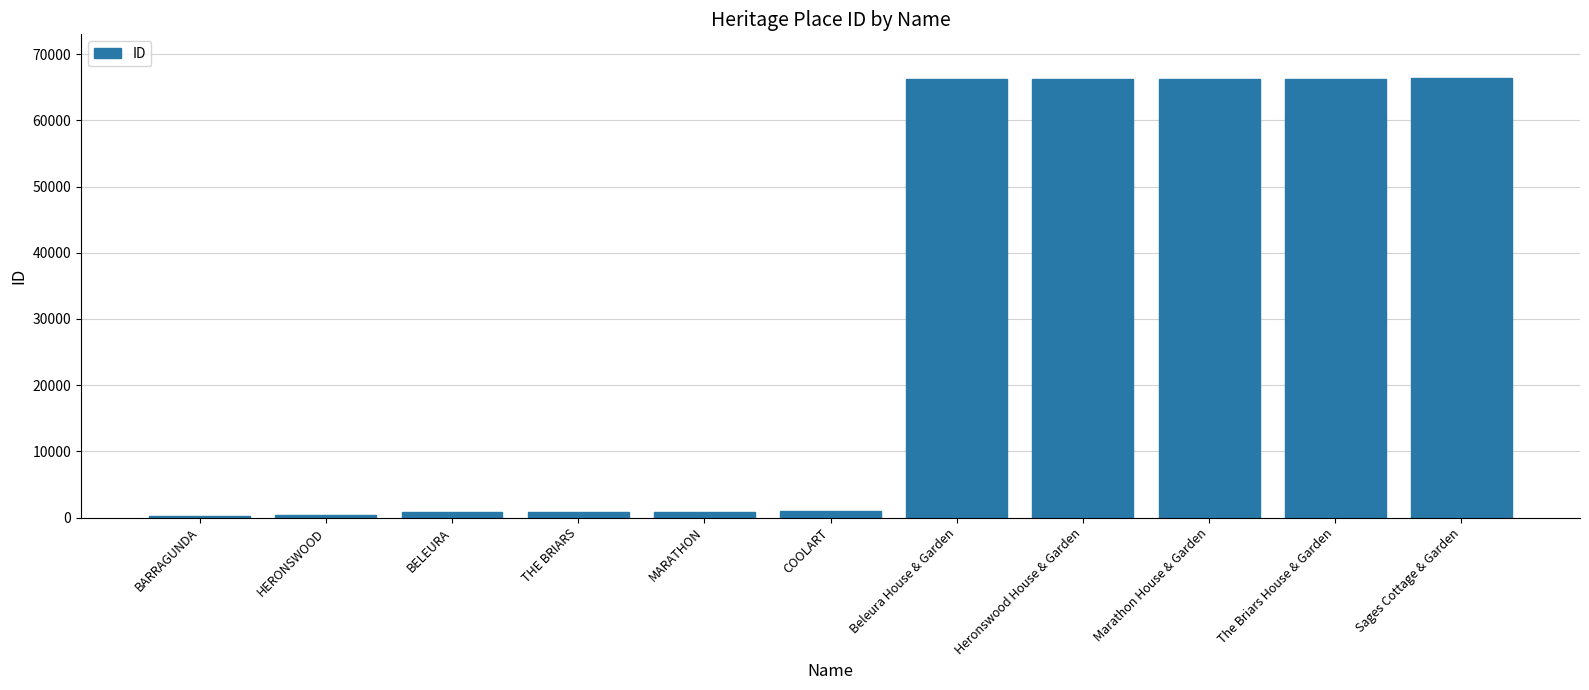

Between THE BRIARS and Marathon House & Garden, which is larger?

Marathon House & Garden